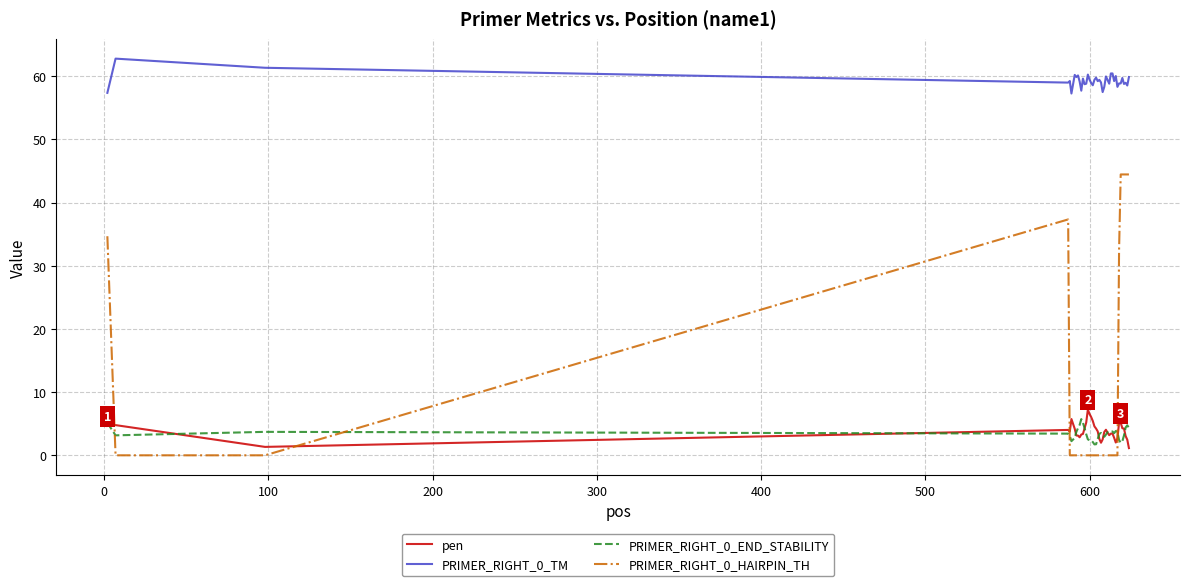

True or false: PRIMER_RIGHT_0_END_STABILITY and PRIMER_RIGHT_0_HAIRPIN_TH intersect in this chart.

True